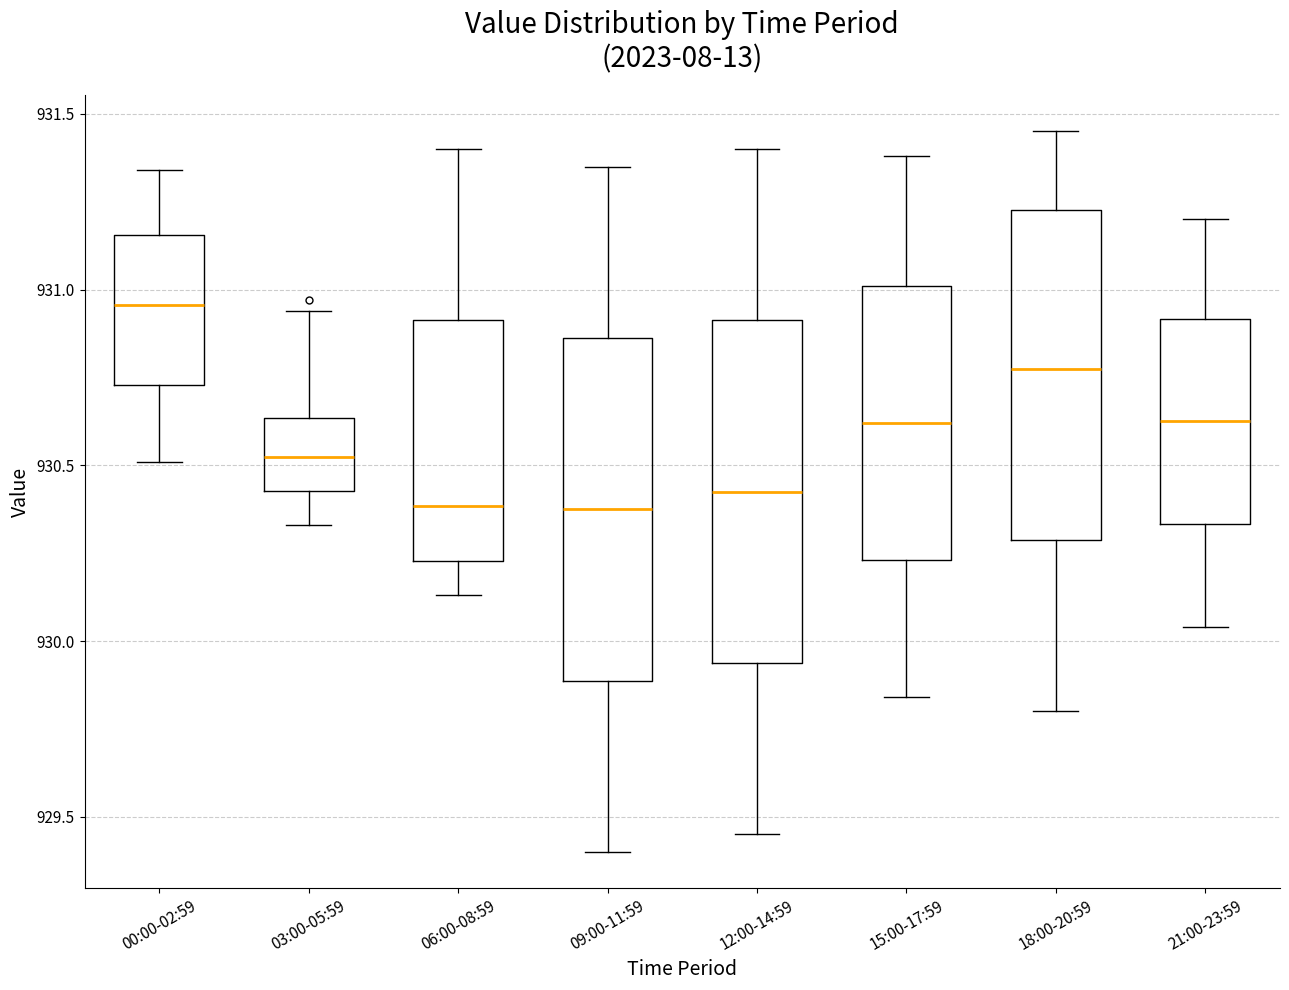

Where does the lower whisker of the box for 03:00-05:59 end on the y-axis? The values are not printed on the chart, so give them approximately, as read against the axis.

930.35